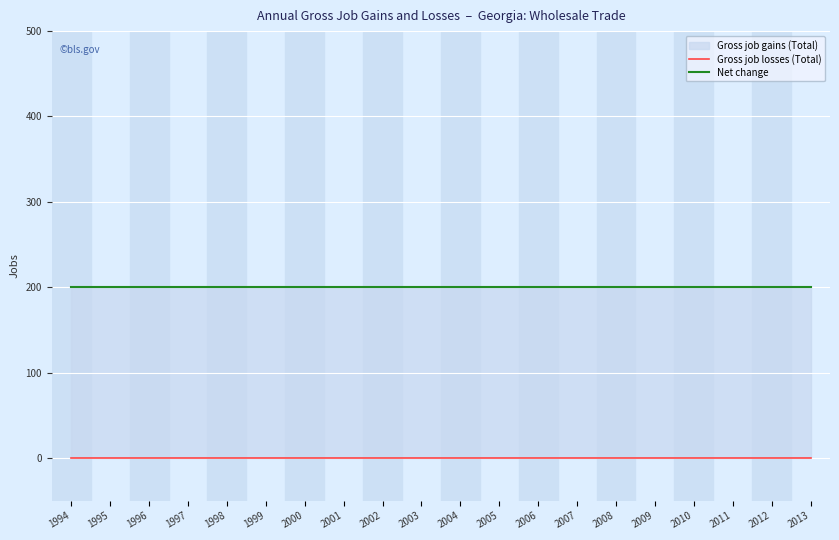

True or false: Gross job losses (Total) and Net change cross at least once.

False